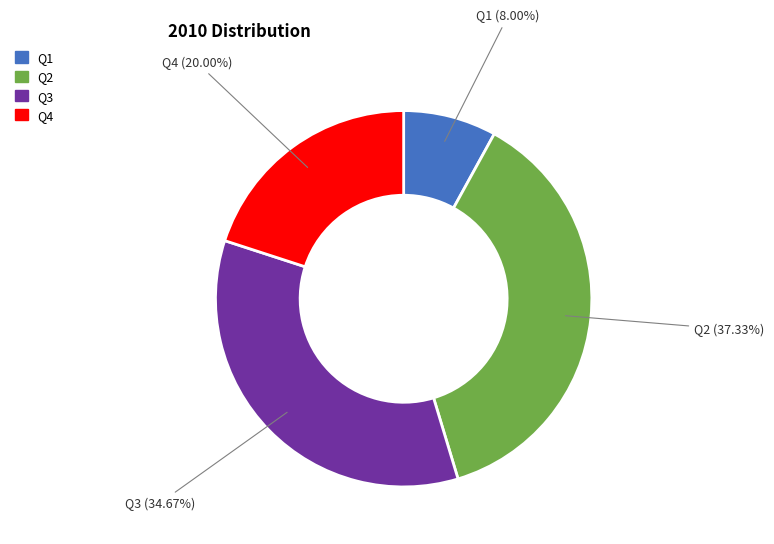

To the nearest percent, what portion does Q4 represent?

20%